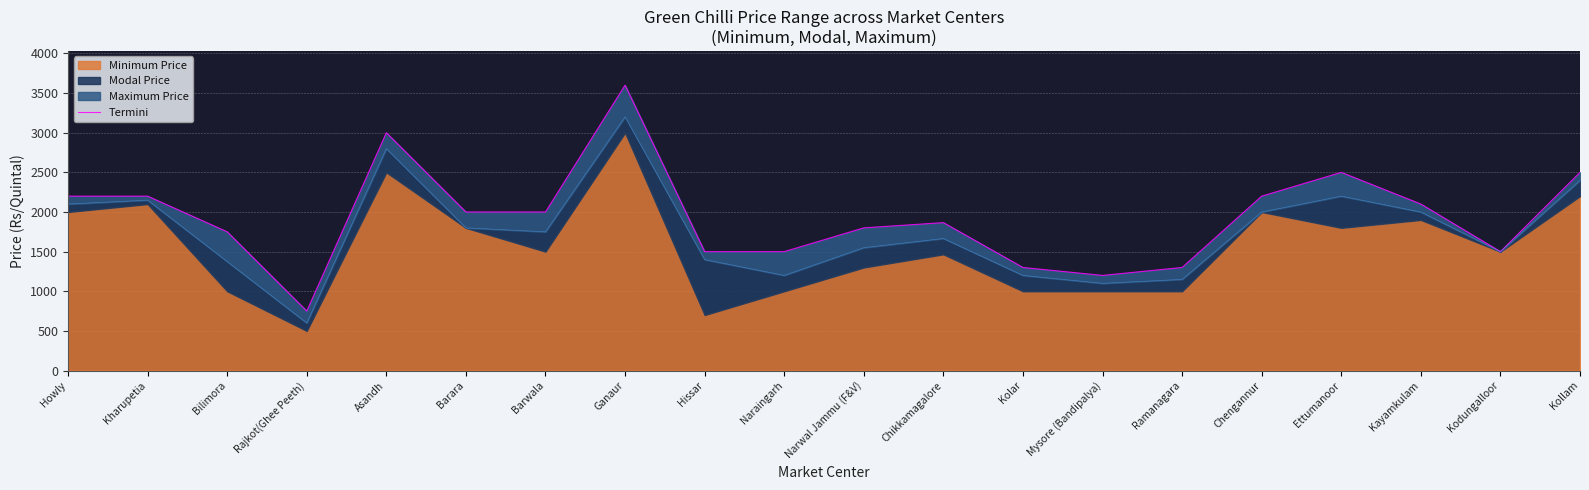

List the labels in order of value, smallest first.

Rajkot(Ghee Peeth), Mysore (Bandipalya), Kolar, Ramanagara, Hissar, Naraingarh, Kodungalloor, Bilimora, Narwal Jammu (F&V), Chikkamagalore, Barara, Barwala, Kayamkulam, Howly, Kharupetia, Chengannur, Ettumanoor, Kollam, Asandh, Ganaur